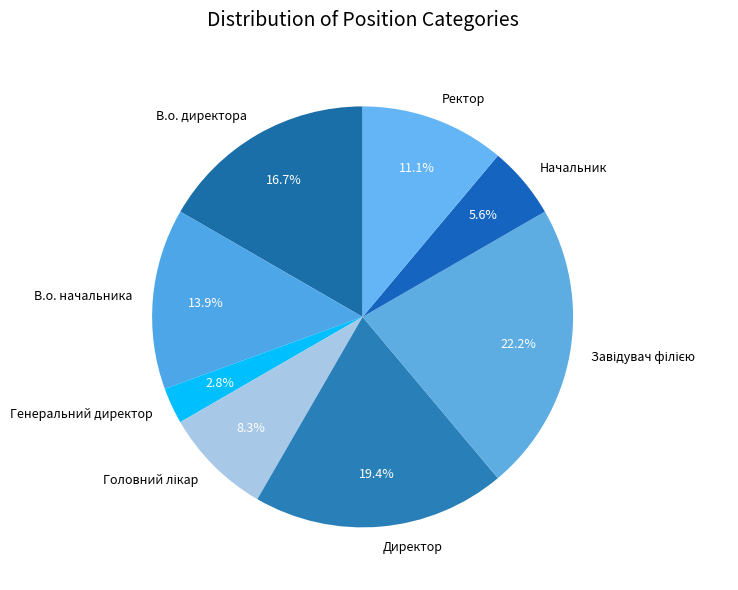

Is it true that Генеральний директор is 3% of the pie?

True